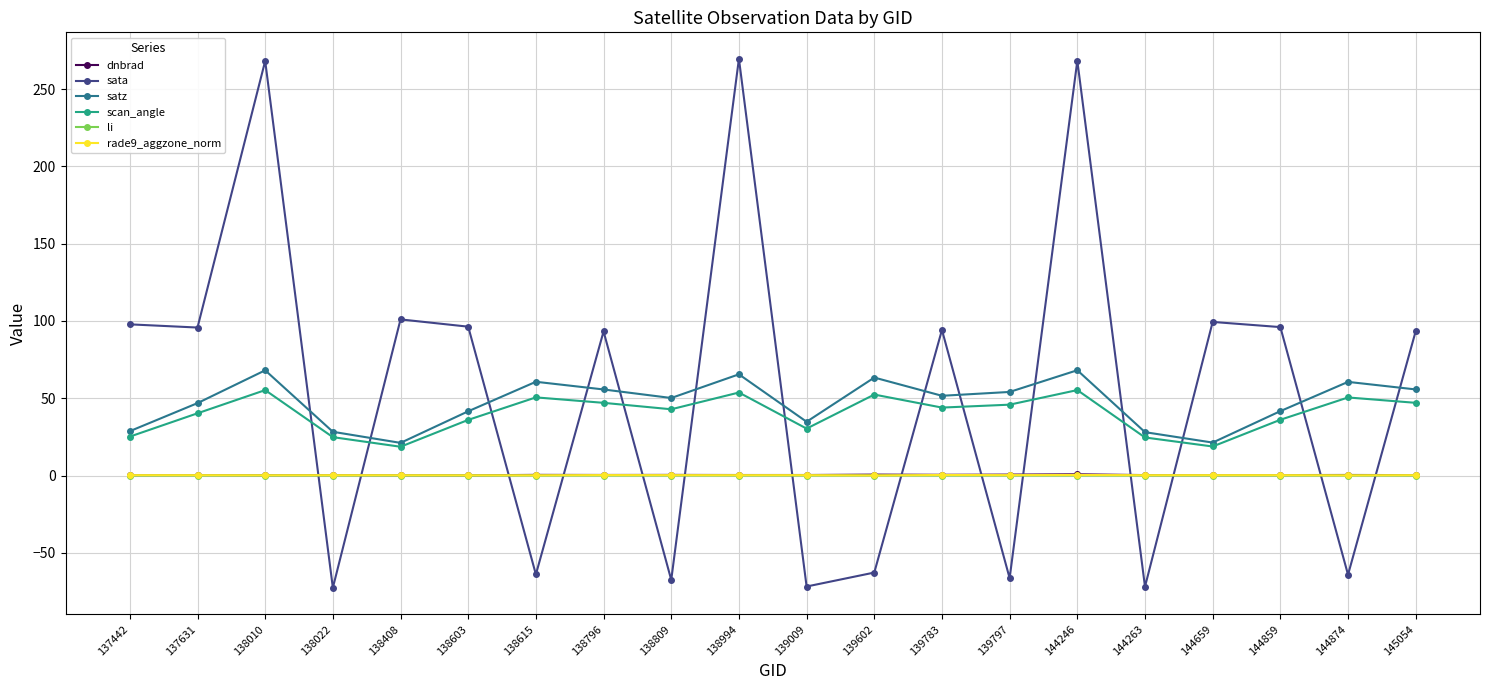

Count the number of data series in this chart.

6